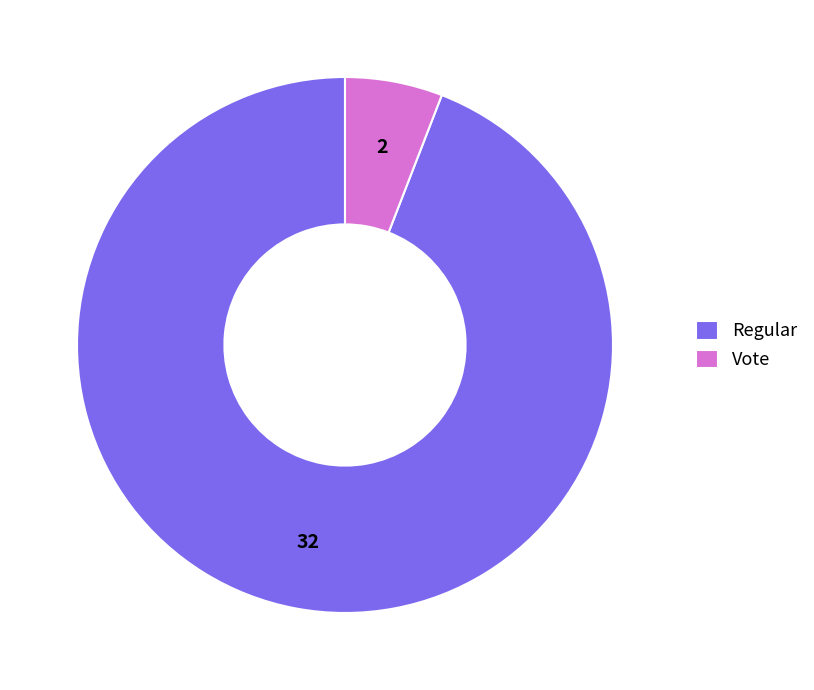

How many segments does this pie chart have?

2